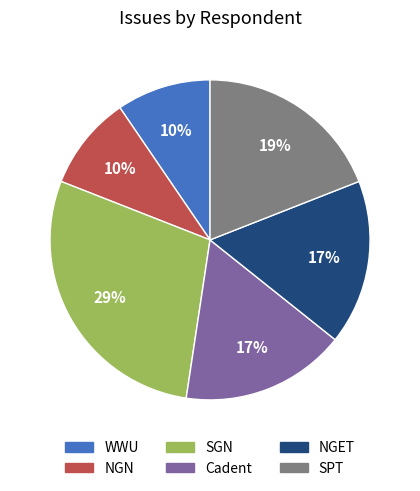

To the nearest percent, what is the average slice percentage?

17%